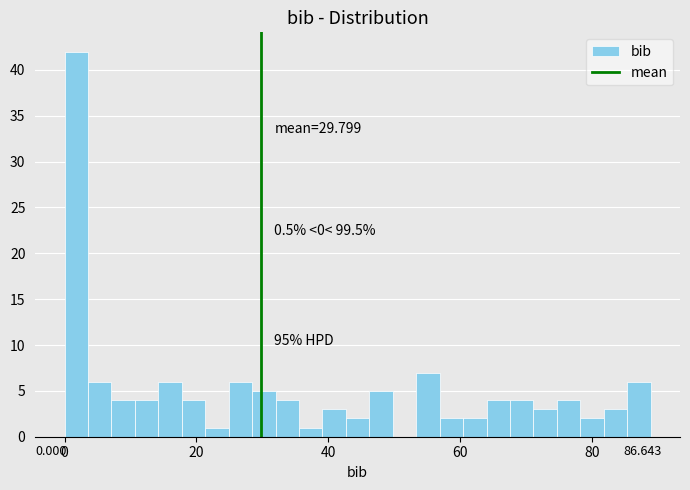

Around what value on the x-axis is the tallest bar? Give the approximate position of its centre, as read against the axis.

2